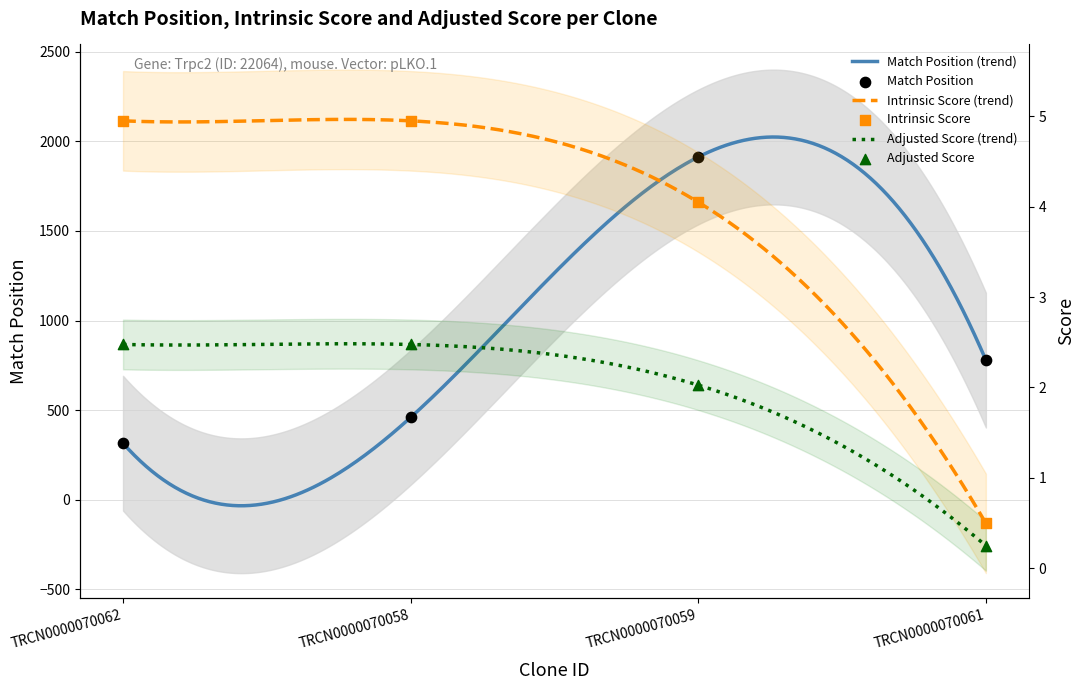

What is the total value across all series at TRCN0000070061?

779.7